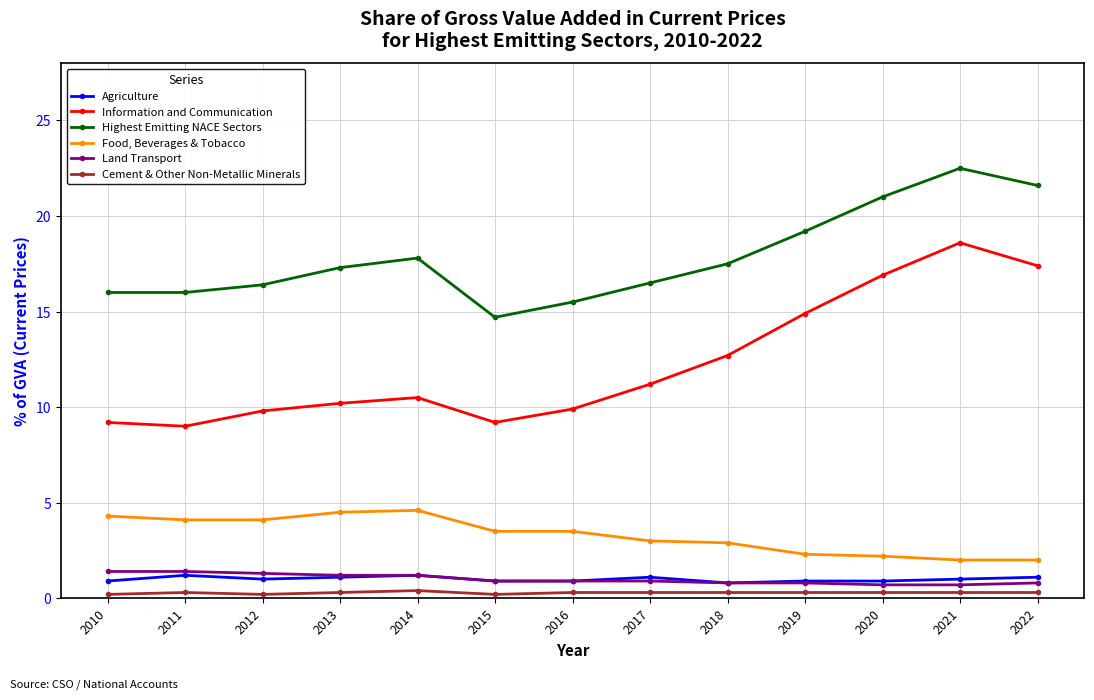

What is the difference between the Food, Beverages & Tobacco values at 2015 and 2020?

1.3